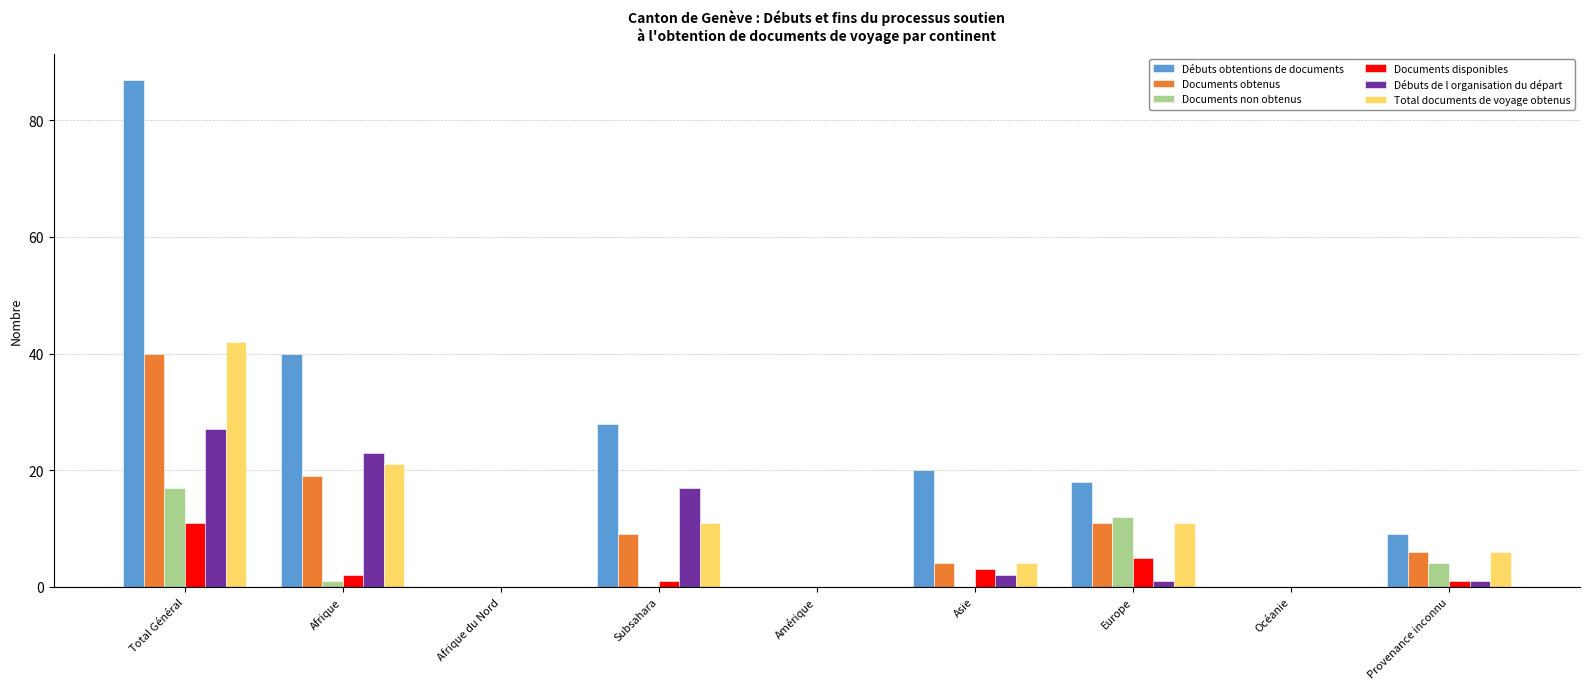

Reading left to right, list all the values displayed in this chart.

Débuts obtentions de documents: Total Général=87	Afrique=40	Afrique du Nord=0	Subsahara=28	Amérique=0	Asie=20	Europe=18	Océanie=0	Provenance inconnu=9
Documents obtenus: Total Général=40	Afrique=19	Afrique du Nord=0	Subsahara=9	Amérique=0	Asie=4	Europe=11	Océanie=0	Provenance inconnu=6
Documents non obtenus: Total Général=17	Afrique=1	Afrique du Nord=0	Subsahara=0	Amérique=0	Asie=0	Europe=12	Océanie=0	Provenance inconnu=4
Documents disponibles: Total Général=11	Afrique=2	Afrique du Nord=0	Subsahara=1	Amérique=0	Asie=3	Europe=5	Océanie=0	Provenance inconnu=1
Débuts de l organisation du départ: Total Général=27	Afrique=23	Afrique du Nord=0	Subsahara=17	Amérique=0	Asie=2	Europe=1	Océanie=0	Provenance inconnu=1
Total documents de voyage obtenus: Total Général=42	Afrique=21	Afrique du Nord=0	Subsahara=11	Amérique=0	Asie=4	Europe=11	Océanie=0	Provenance inconnu=6